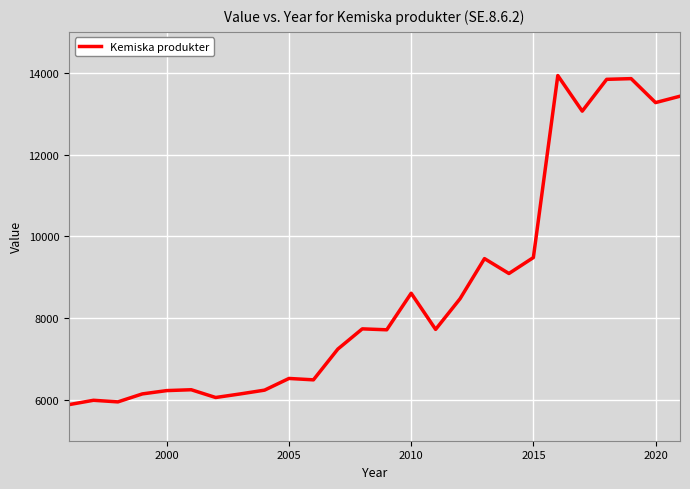

What is the maximum value shown in the chart?

13931